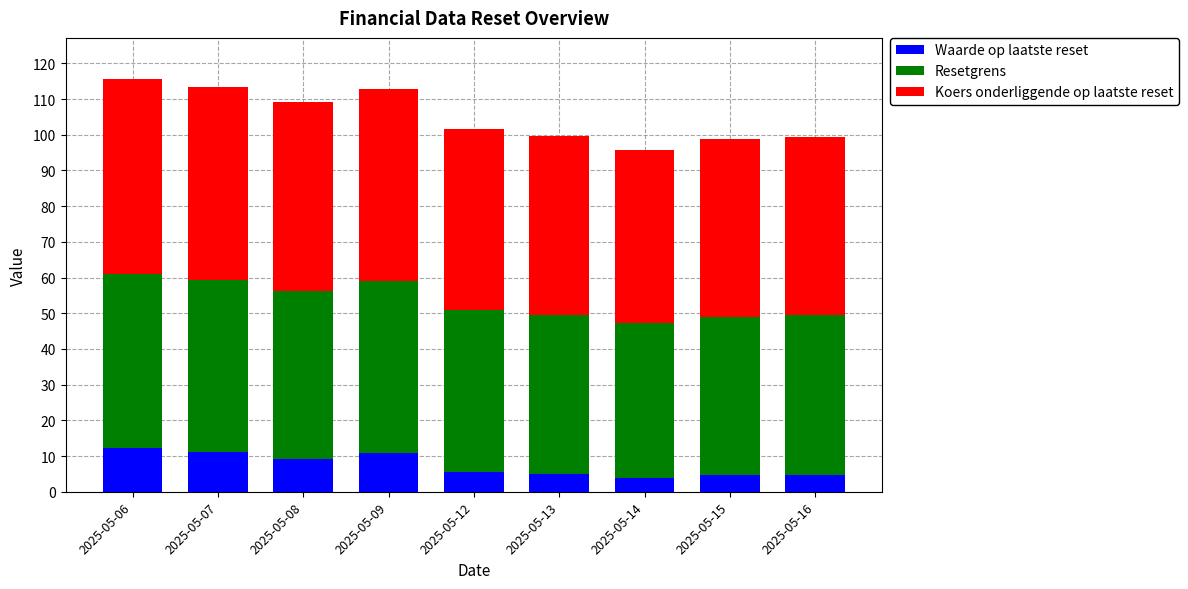

True or false: Waarde op laatste reset has a value of 18.1 at 2025-05-09.

False